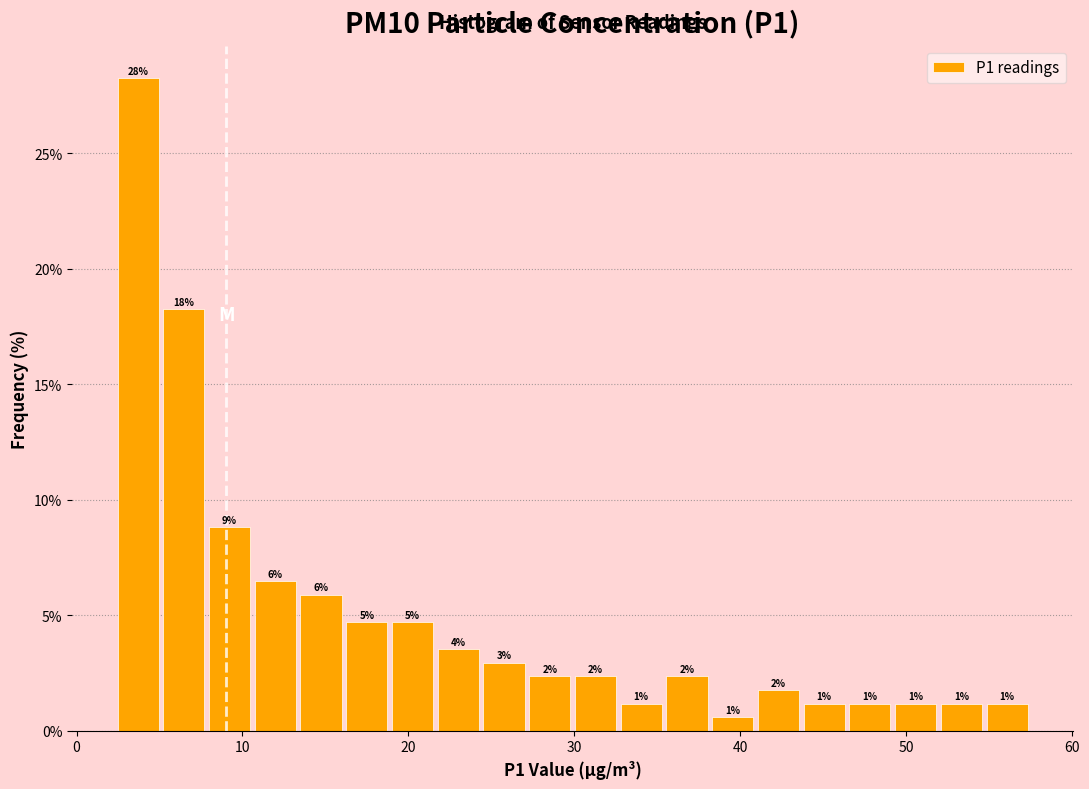

Read against the x-axis, roughly where is the centre of the tallest bar?

4